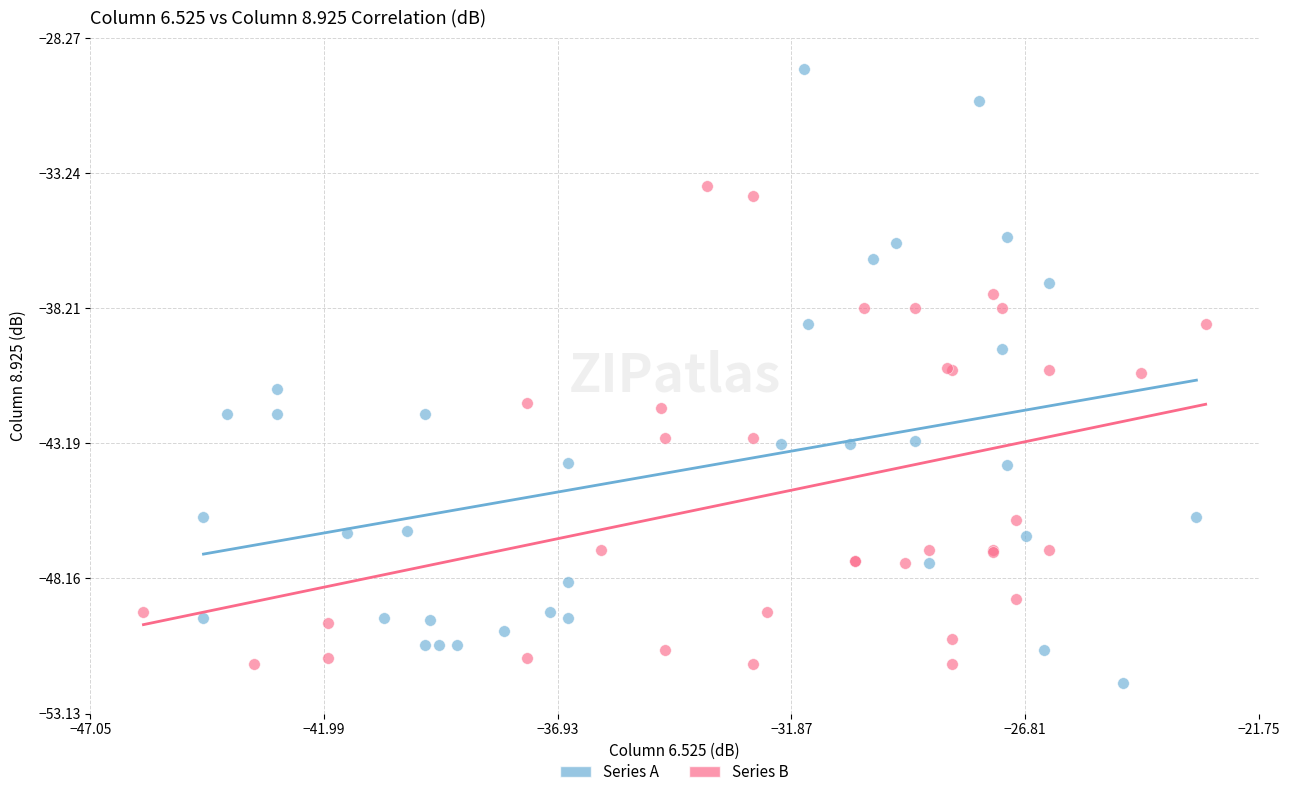

Which series has the largest Y range (max minus min)?

Series A